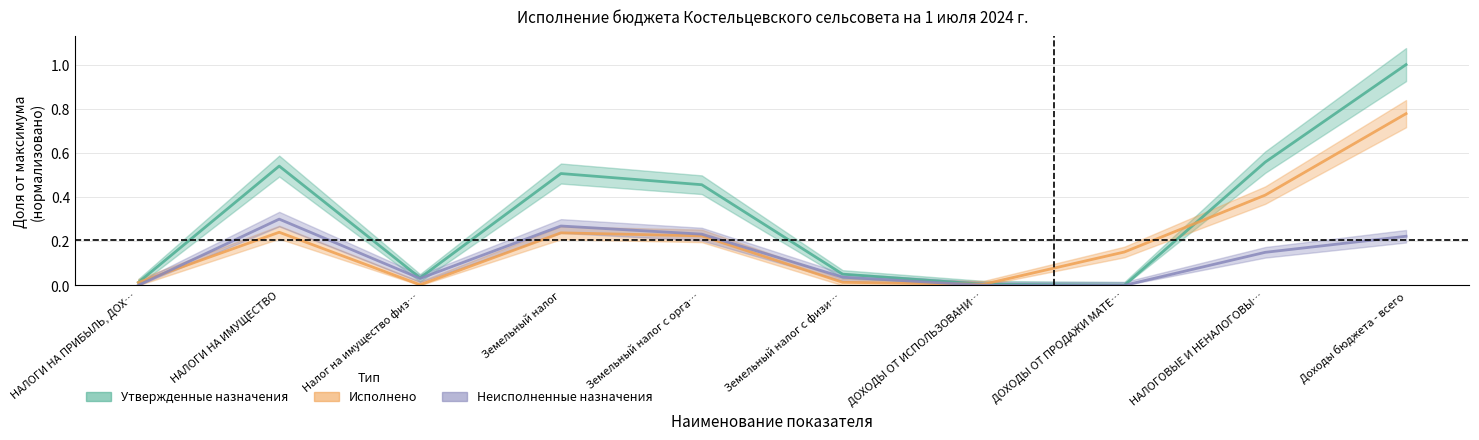

How many times do Неисполненные назначения and Исполнено cross each other?

2